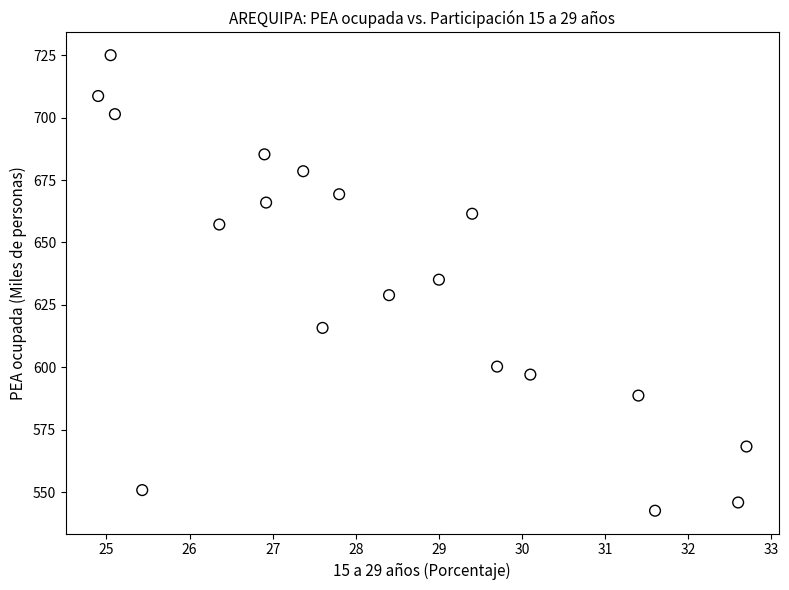

What is the range of X values (max minus min)?

7.8